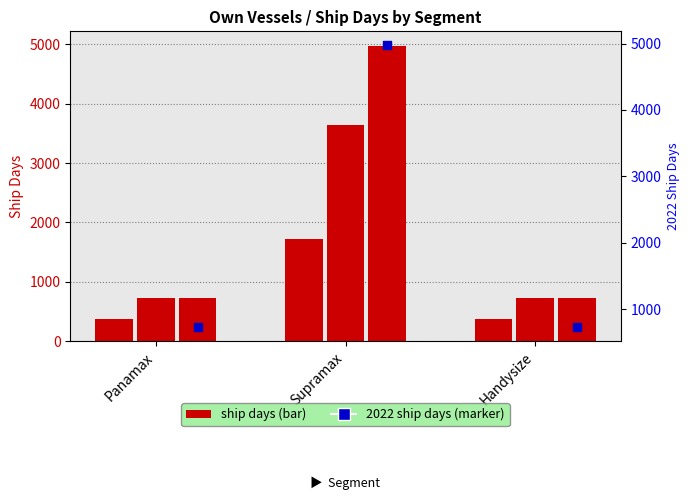

Between Handysize and Supramax, which is larger?

Supramax